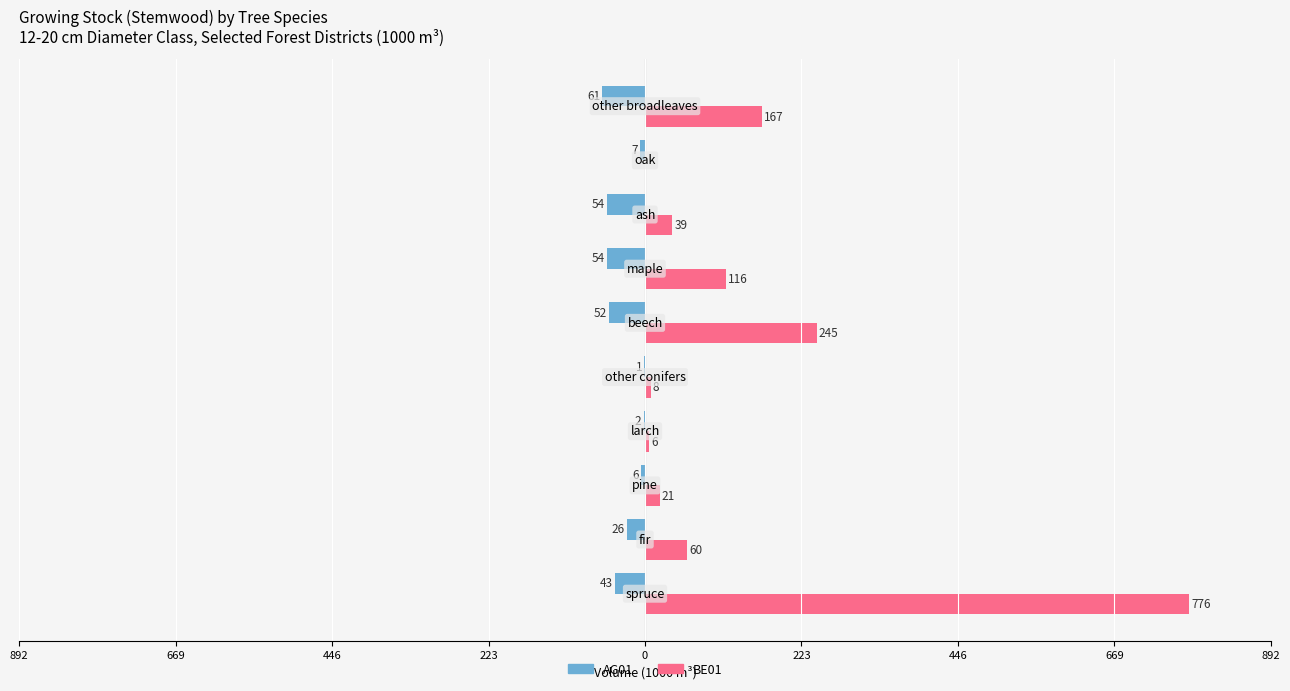

Which series has the largest total across all categories?

BE01